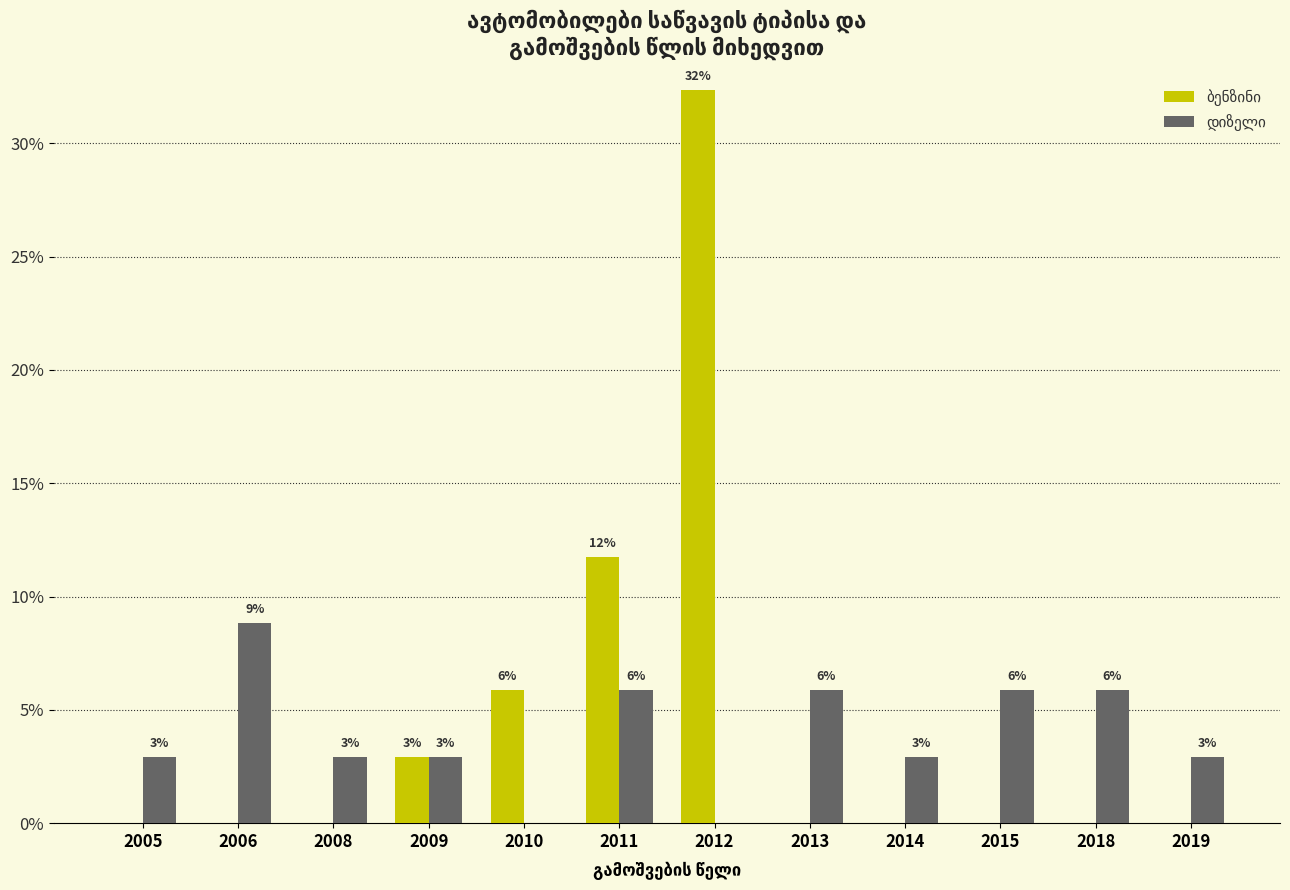

Are the bars horizontal?

No